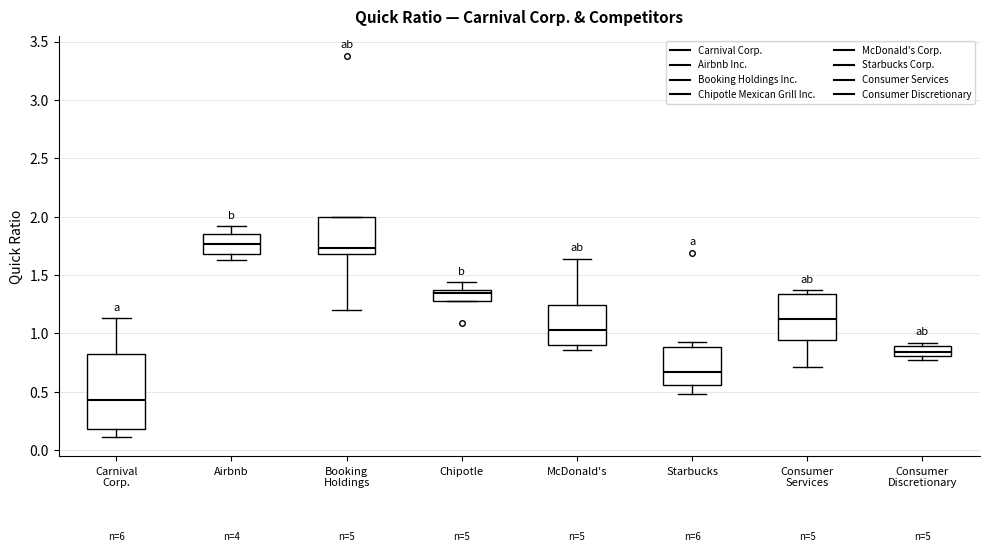

Reading left to right, transcribe this box plot: for each box, give where its median line is, the range the box spans, and where its two whiskers end, as read against the y-axis. The values are not printed on the chart, so give them approximately, as read against the axis.

Carnival Corp.: median 0.45, box 0.20 to 0.85, whiskers 0.10 to 1.15
Airbnb: median 1.75, box 1.70 to 1.85, whiskers 1.65 to 1.90
Booking Holdings: median 1.75, box 1.70 to 2.00, whiskers 1.20 to 2.00
Chipotle: median 1.35 (just below the box's upper edge), box 1.30 to 1.35, whiskers 1.30 to 1.45
McDonald's: median 1.05, box 0.90 to 1.25, whiskers 0.85 to 1.65
Starbucks: median 0.65, box 0.55 to 0.90, whiskers 0.50 to 0.95
Consumer Services: median 1.10, box 0.95 to 1.35, whiskers 0.70 to 1.35 (just above the box's upper edge)
Consumer Discretionary: median 0.85, box 0.80 to 0.90, whiskers 0.75 to 0.90 (just above the box's upper edge)